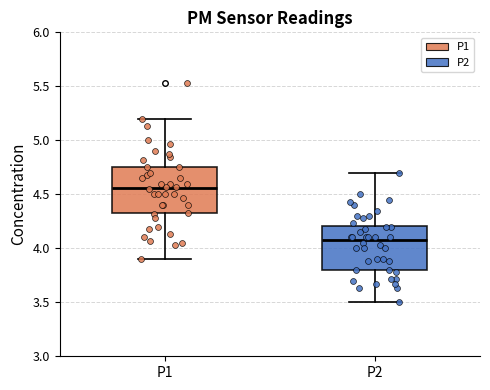

Which box has the highest median line?

P1